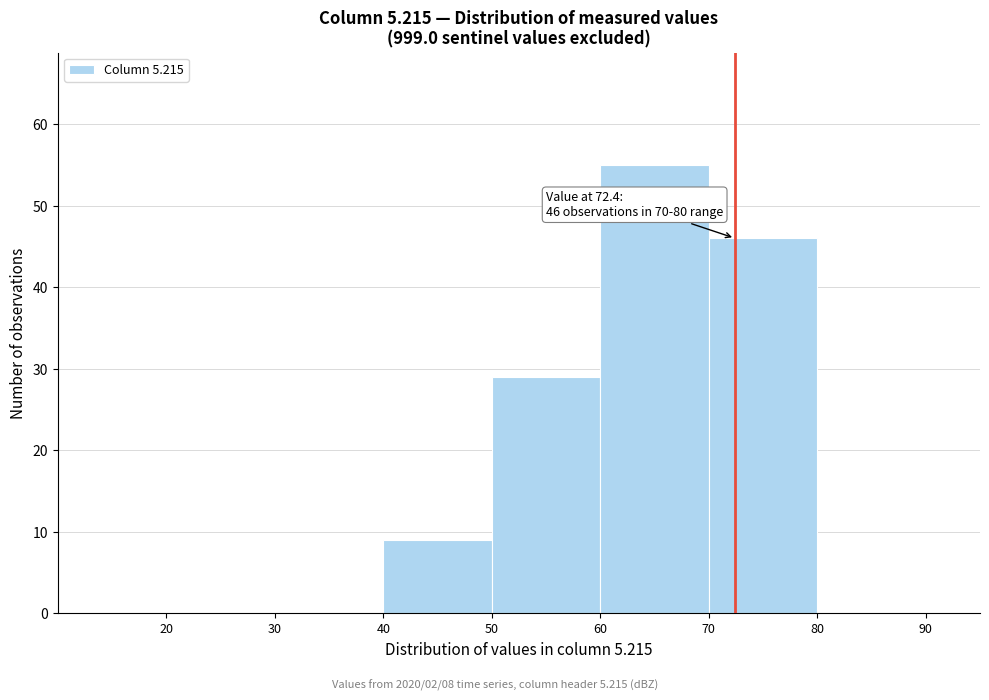

Which range on the x-axis has the tallest bar?

60 to 70